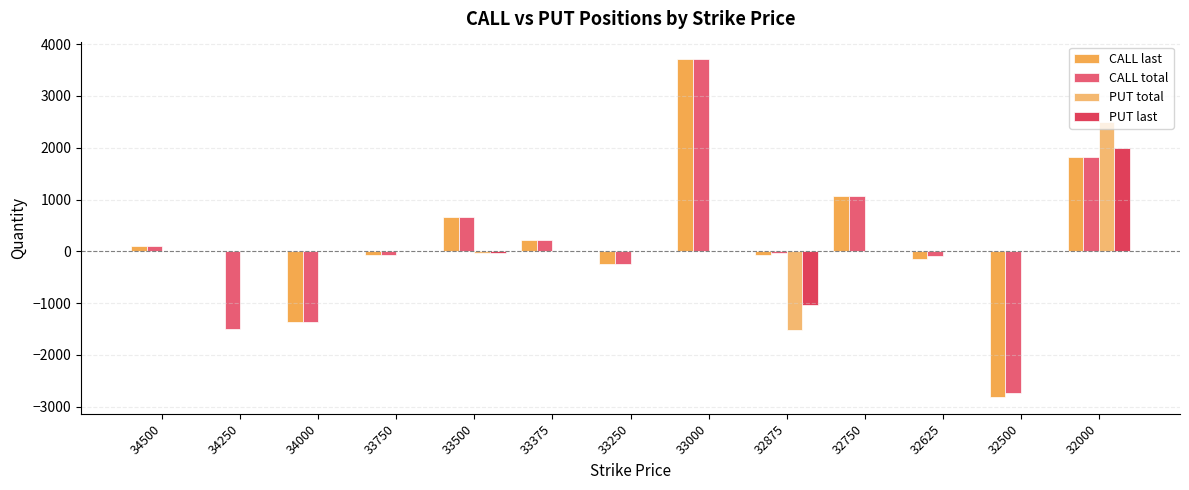

Which series has the largest total across all categories?

CALL last